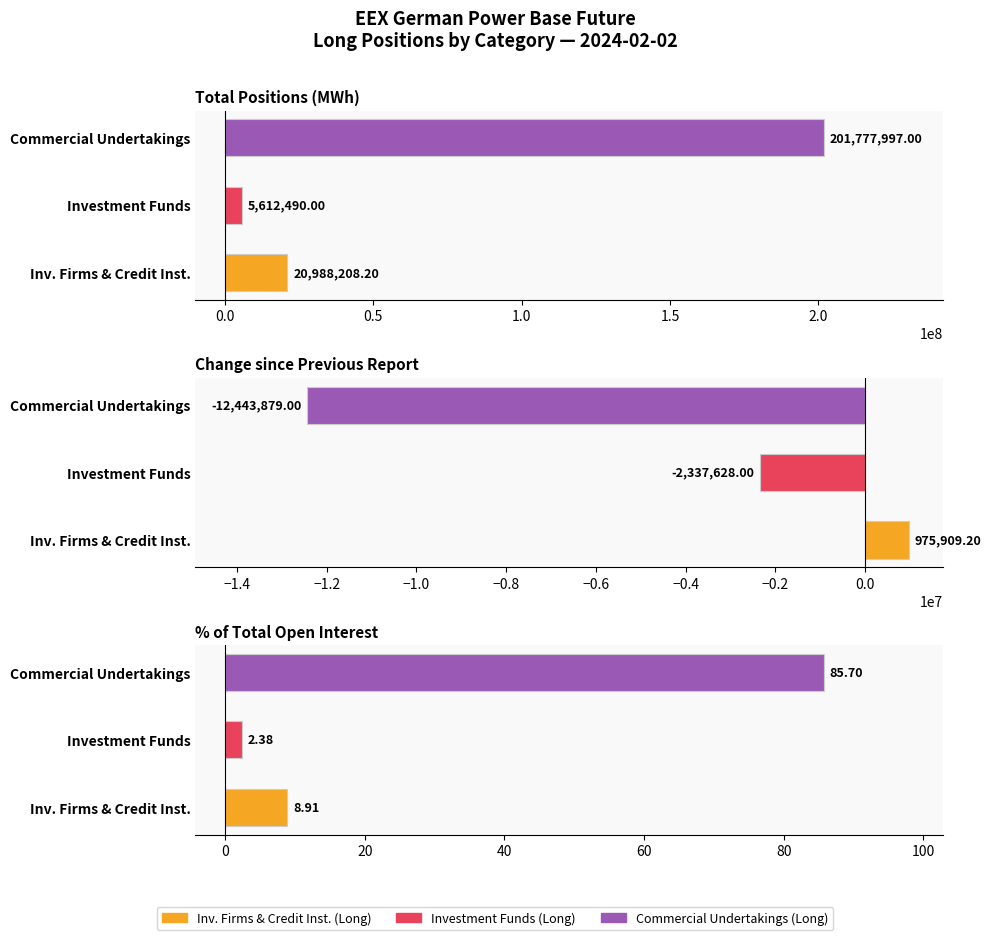

What is the difference between the maximum and second lowest values in the Investment Funds (Long) series?

5612487.6